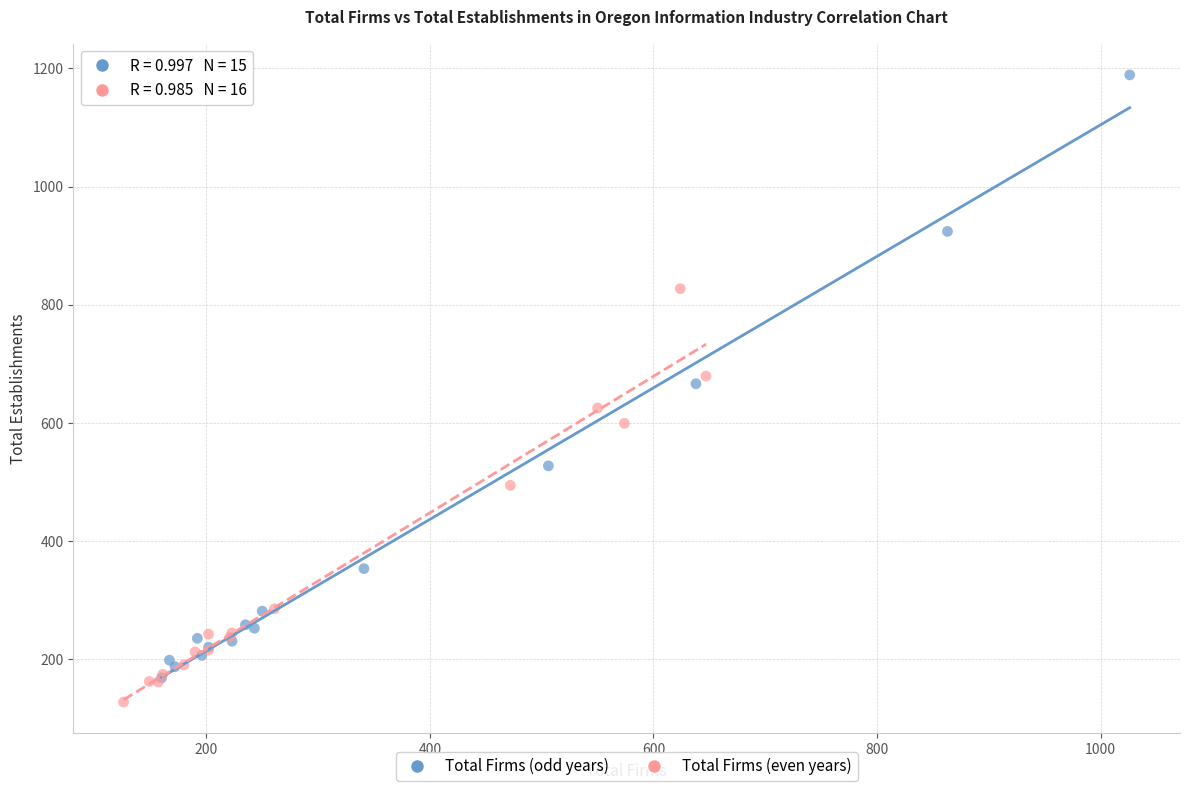

Which series has the largest Y range (max minus min)?

Total Firms (odd years)